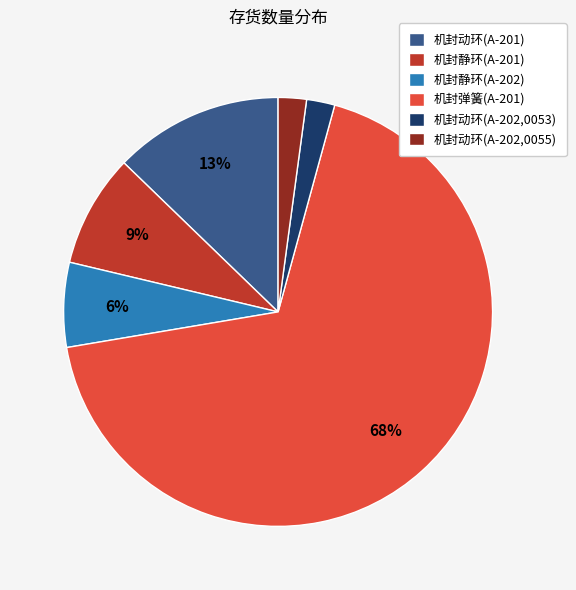

True or false: 机封动环(A-201) accounts for 5% of the total.

False